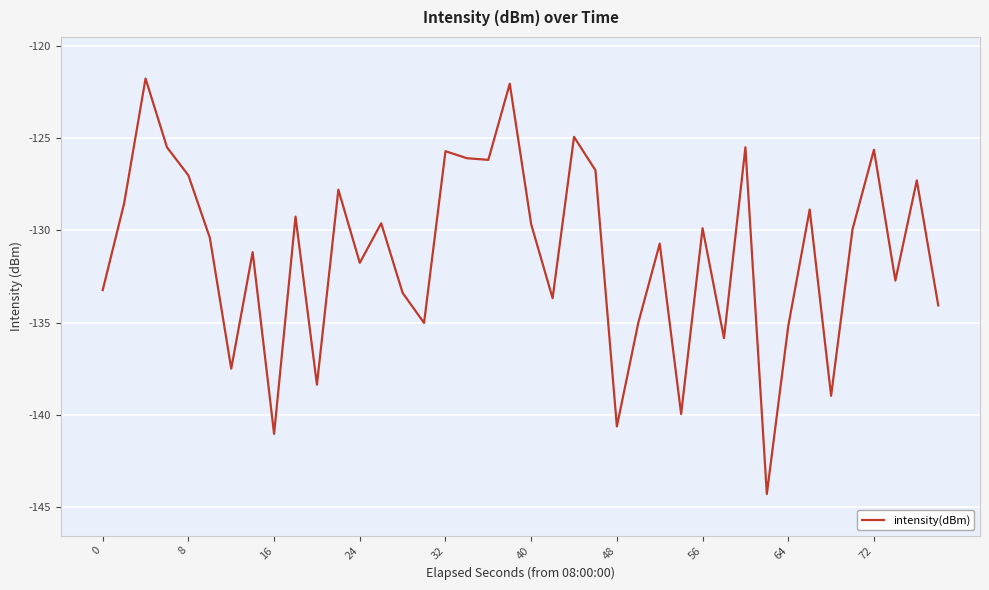

What is the maximum value shown in the chart?

-121.8